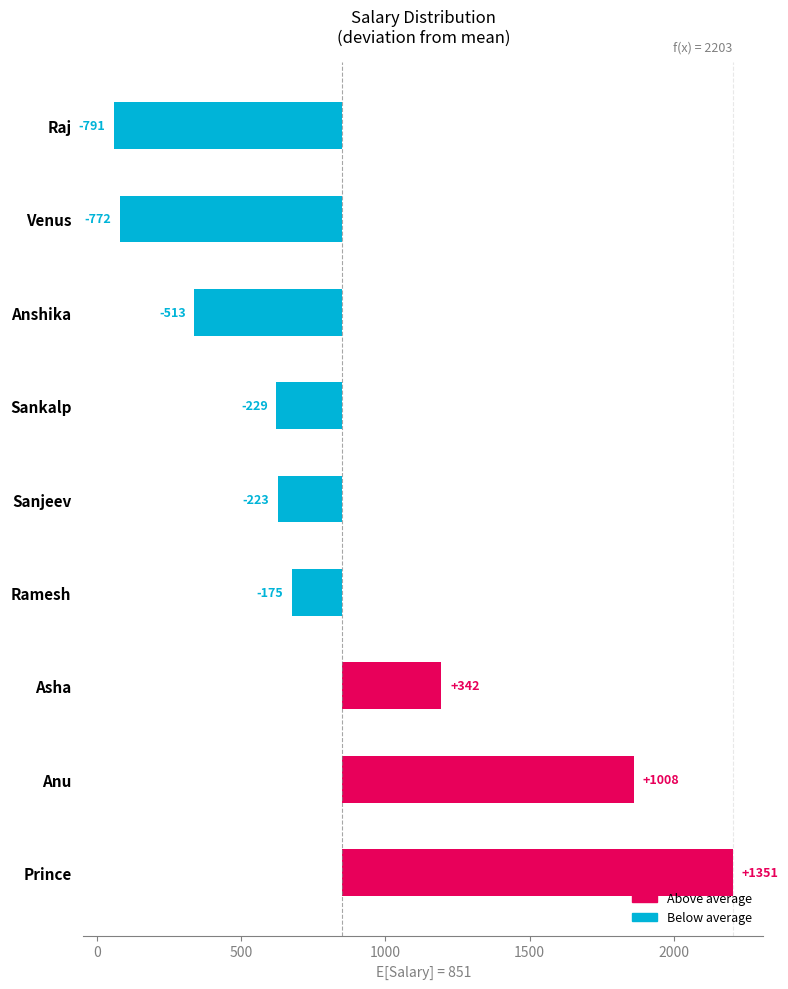

What is the minimum value shown in the chart?

-791.1